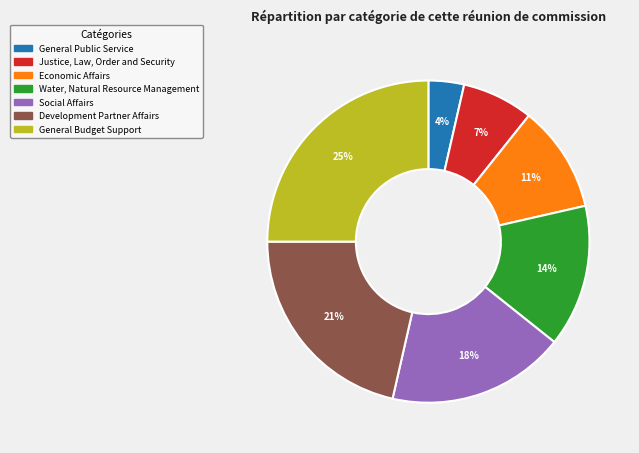

What is the ratio of the value at General Budget Support to the value at Social Affairs?

1.4